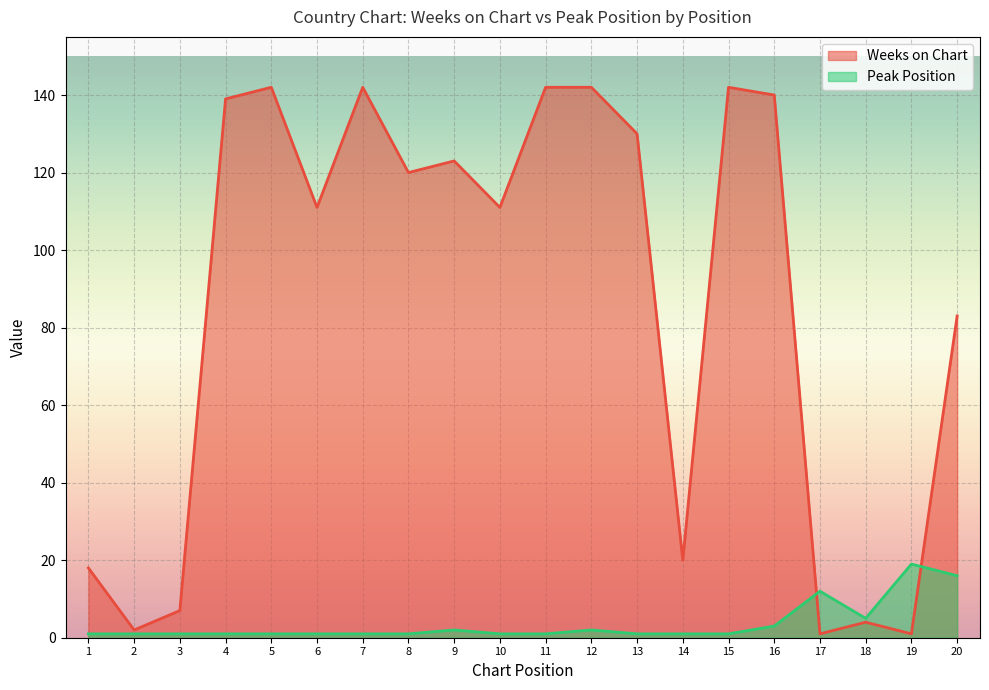

Reading left to right, list all the values displayed in this chart.

Weeks on Chart: 18	2	7	139	142	111	142	120	123	111	142	142	130	20	142	140	1	4	1	83
Peak Position: 1	1	1	1	1	1	1	1	2	1	1	2	1	1	1	3	12	5	19	16